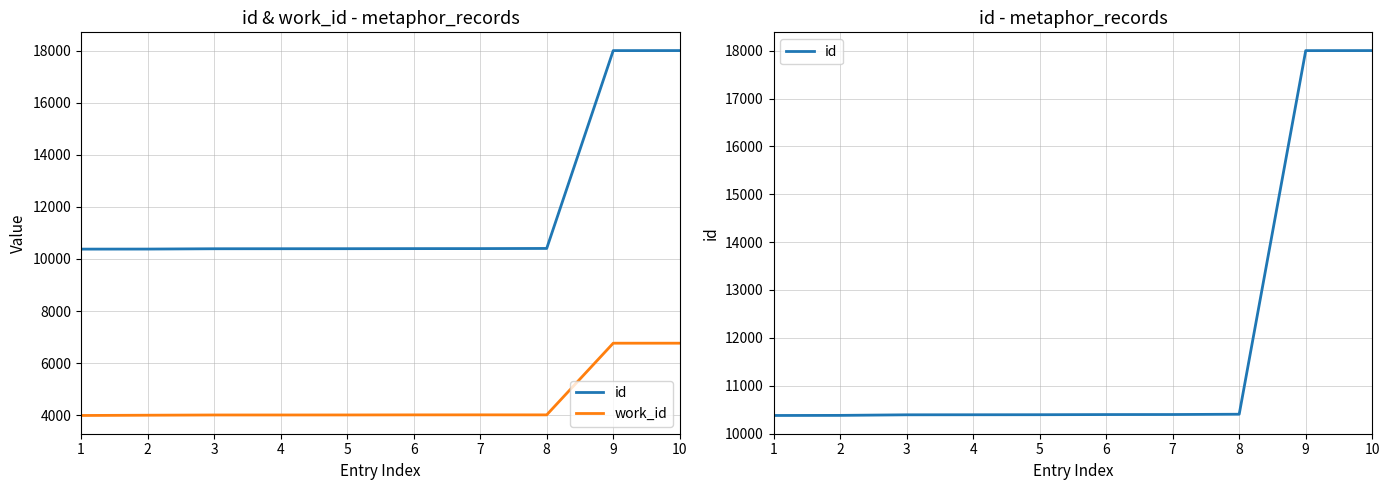

Does the chart display data point markers on the line(s)?

No